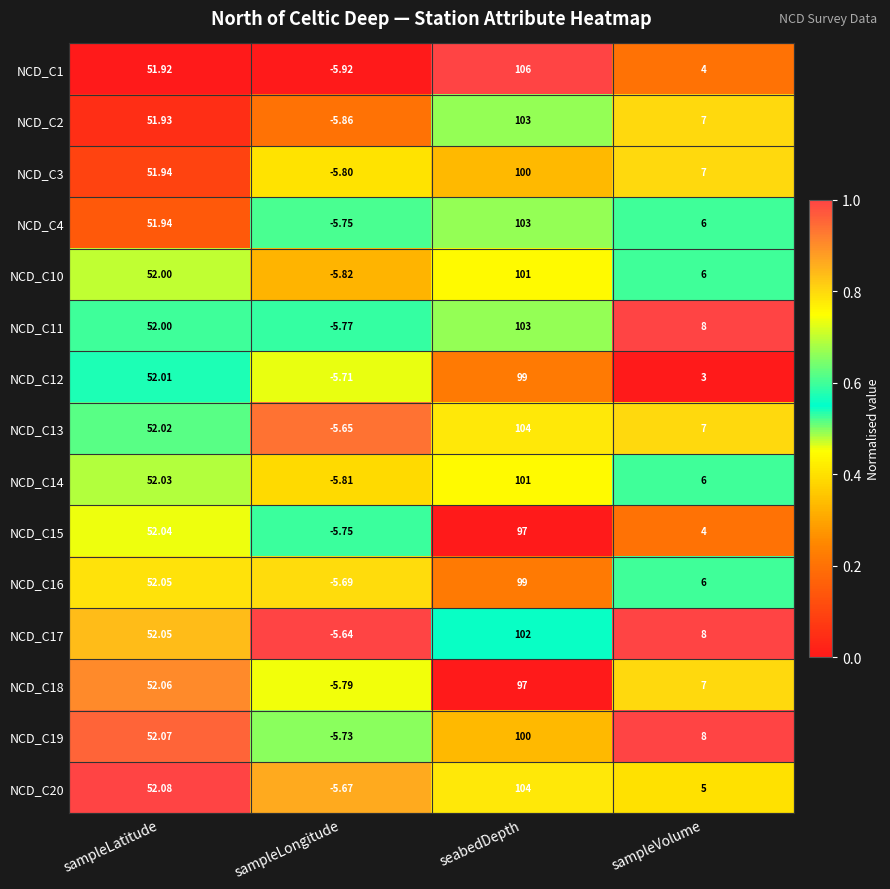

Where is NCD_C14 nearest to the value 47?

sampleLatitude